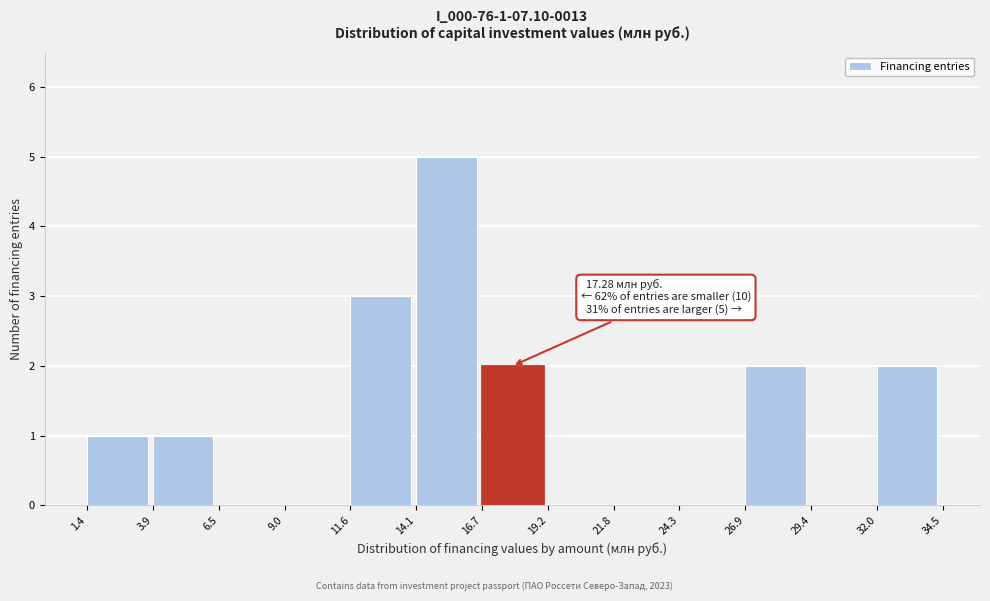

Over which range of the x-axis is the bar tallest?

14.1 to 16.7